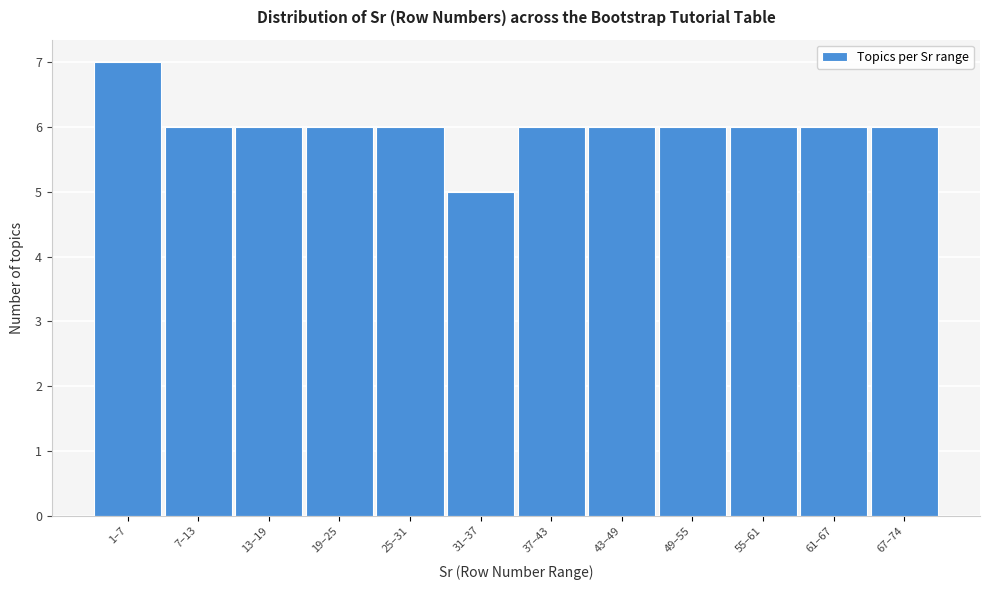

Reading left to right, what are all the values shown in this chart?

1–7=7	7–13=6	13–19=6	19–25=6	25–31=6	31–37=5	37–43=6	43–49=6	49–55=6	55–61=6	61–67=6	67–74=6